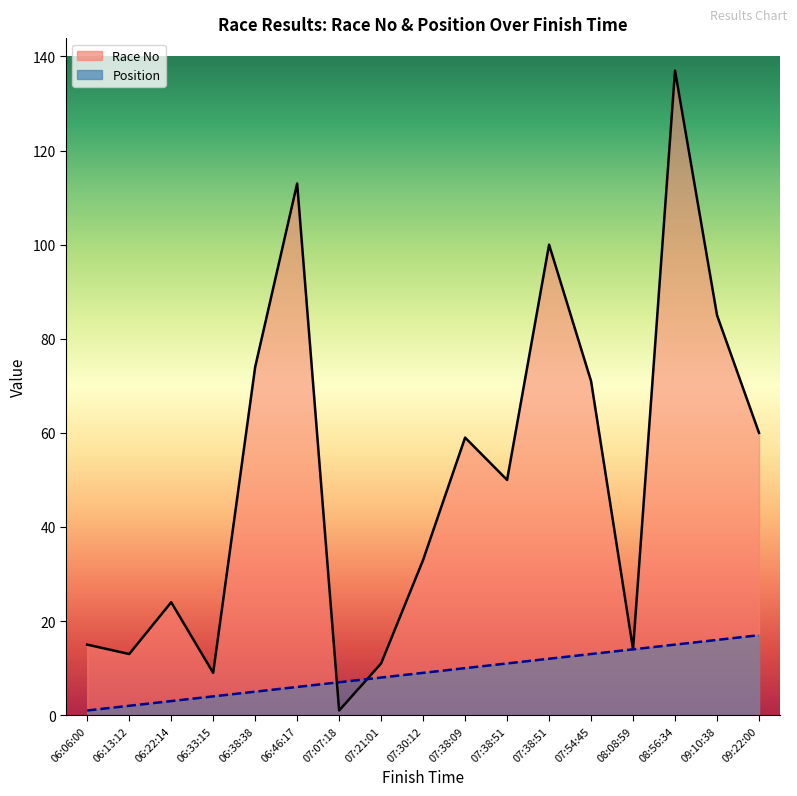

Which category has the lowest value across all series?

07:07:18